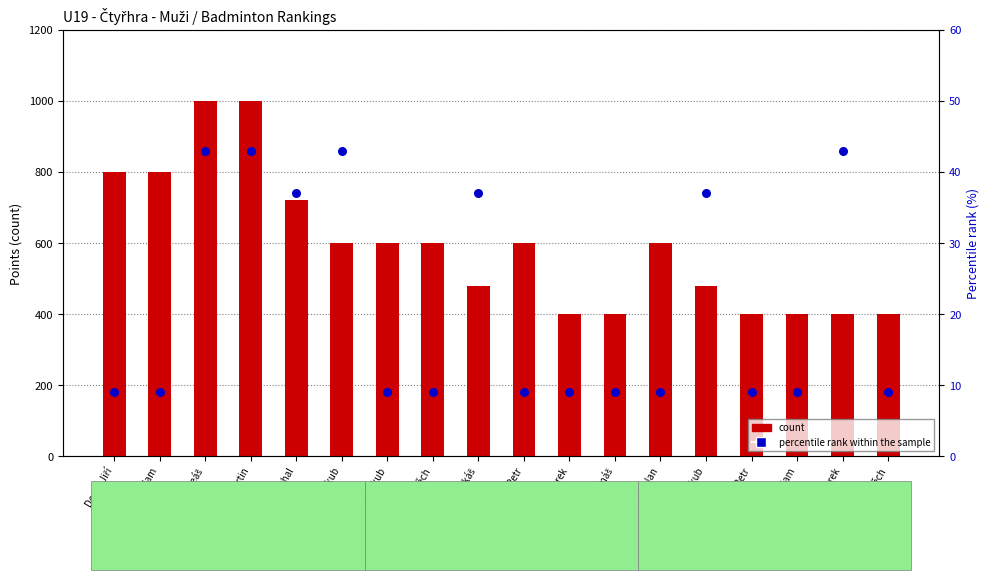

What is the total value across all series at Poříz Vojtěch?

609